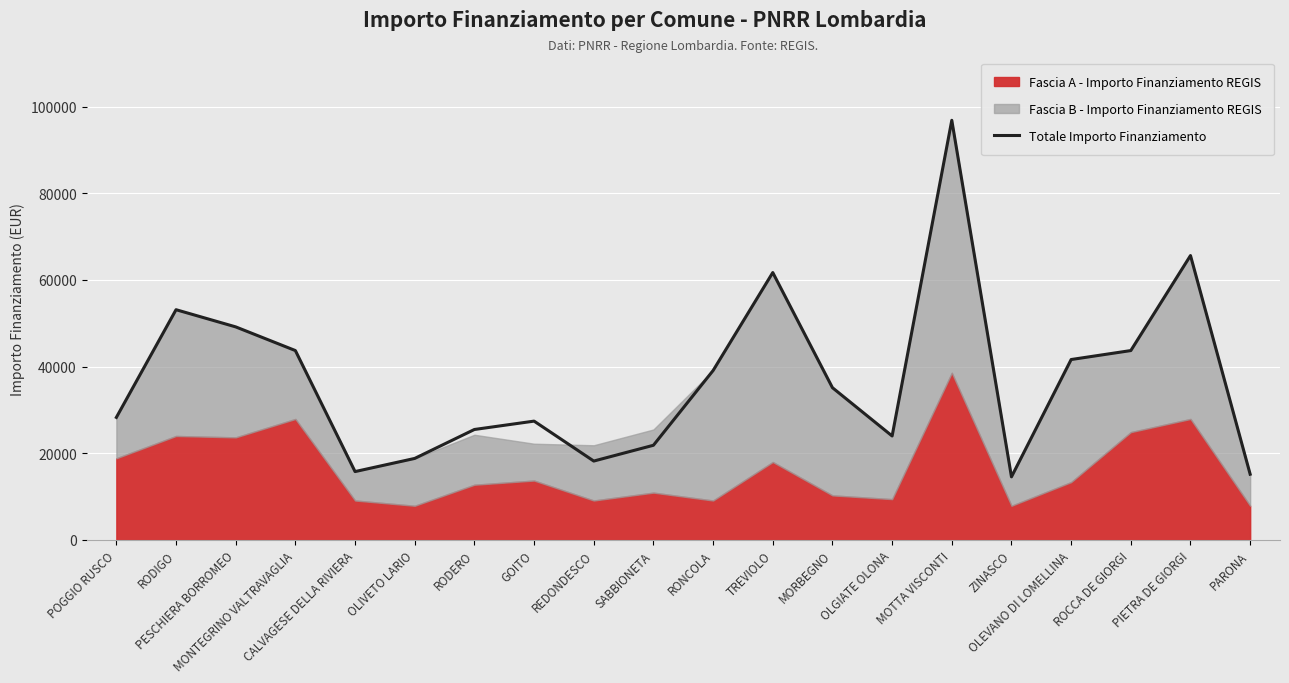

At which category does the data reach its first local valley?

CALVAGESE DELLA RIVIERA